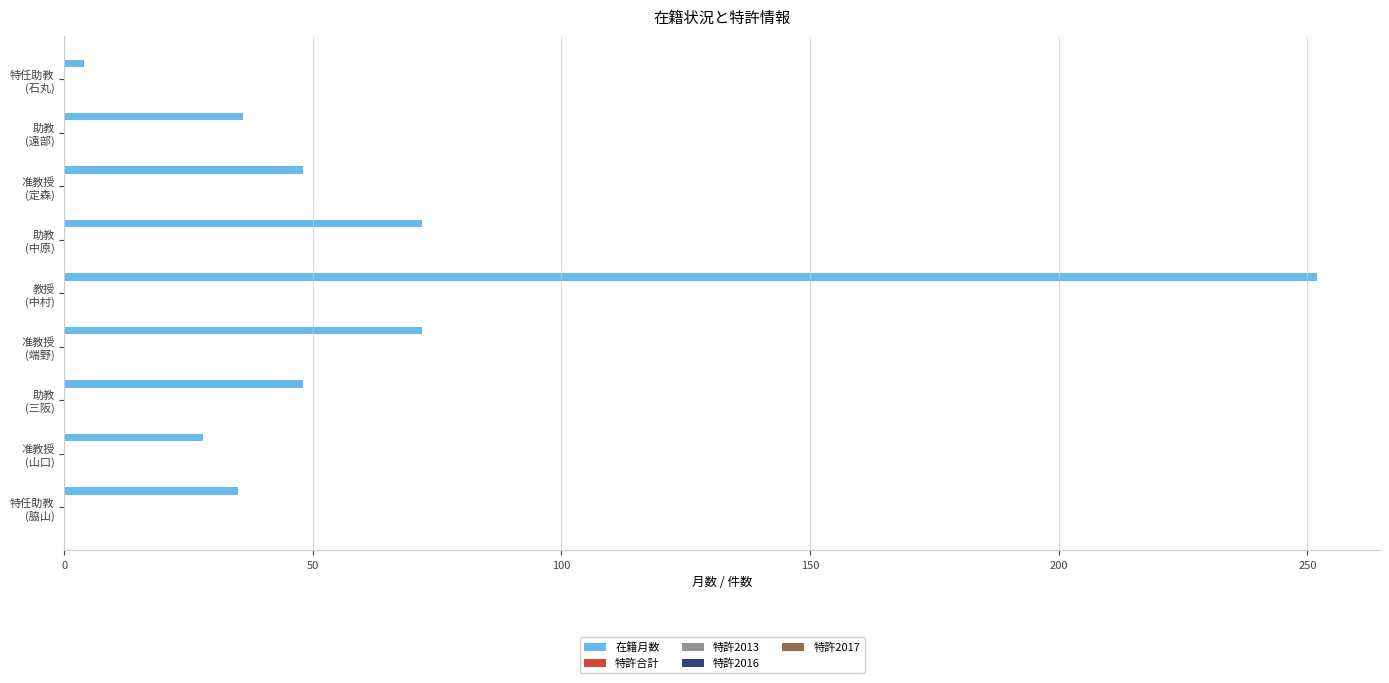

What is the greatest value displayed?

252